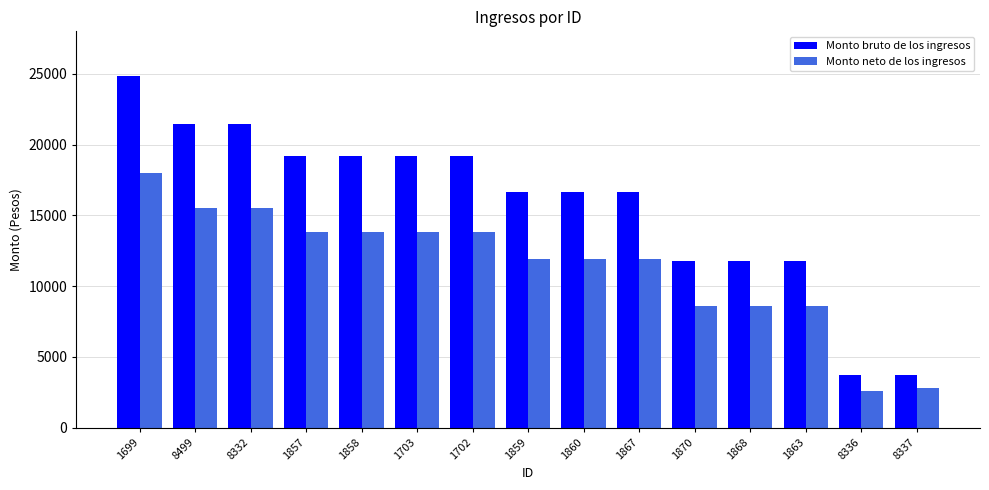

Which series has the largest range (max minus min)?

Monto bruto de los ingresos